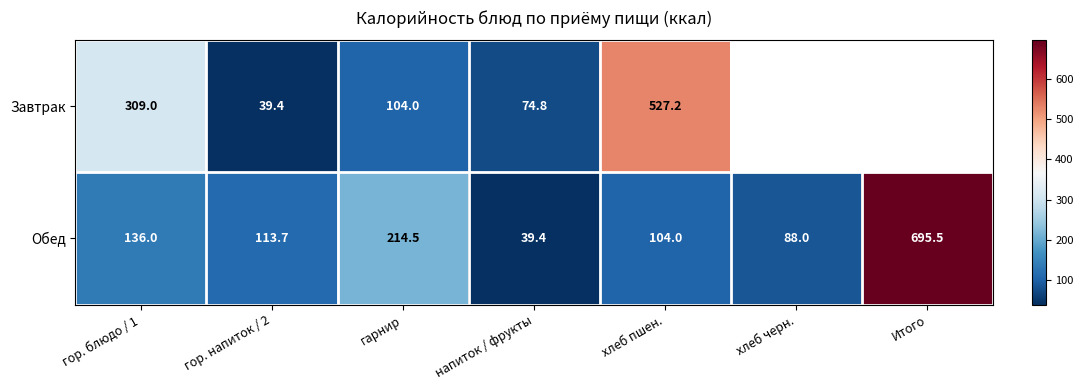

What is the difference between the Завтрак values at гор. блюдо / 1 and гор. напиток / 2?

269.6